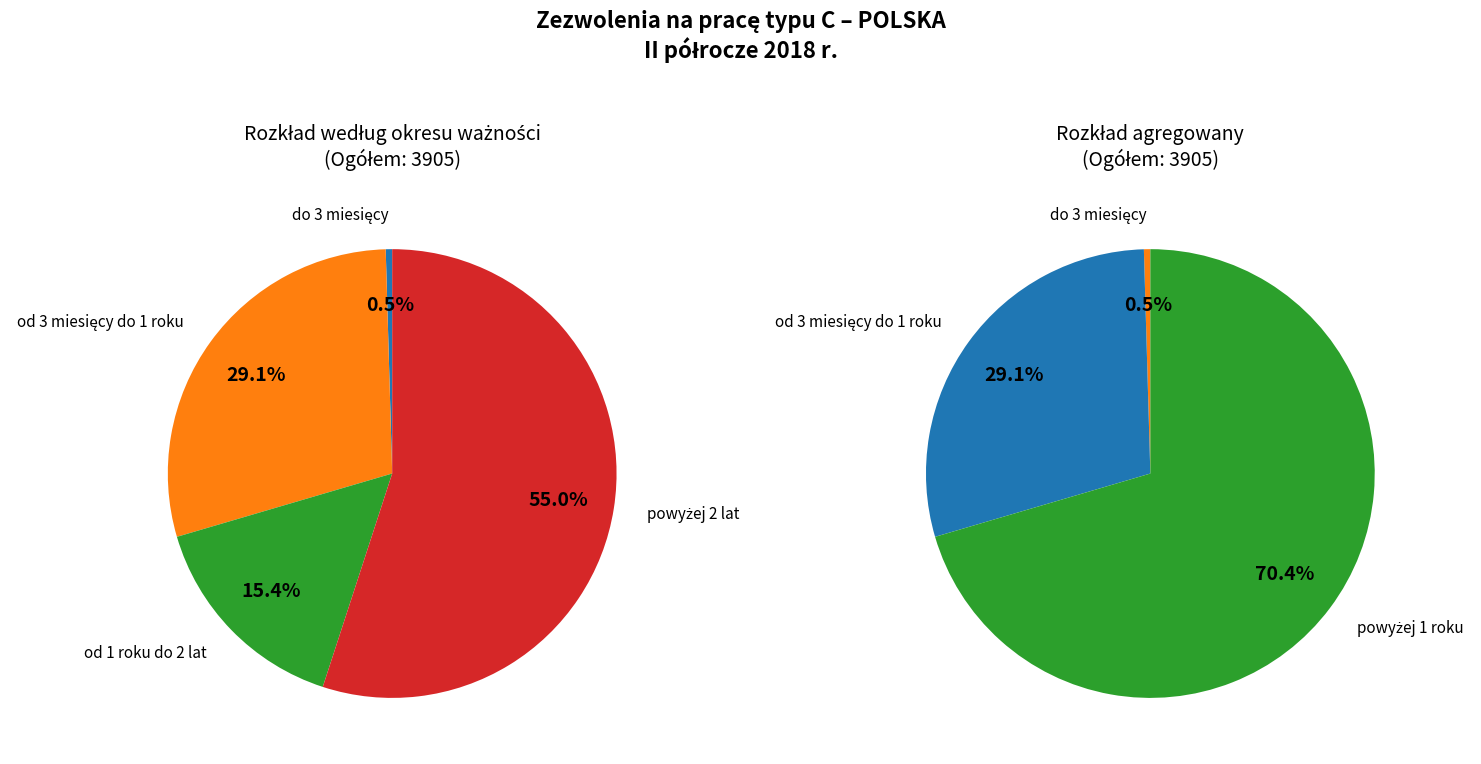

What is the total percentage of od 3 miesięcy do 1 roku and od 1 roku do 2 lat?

44.5%